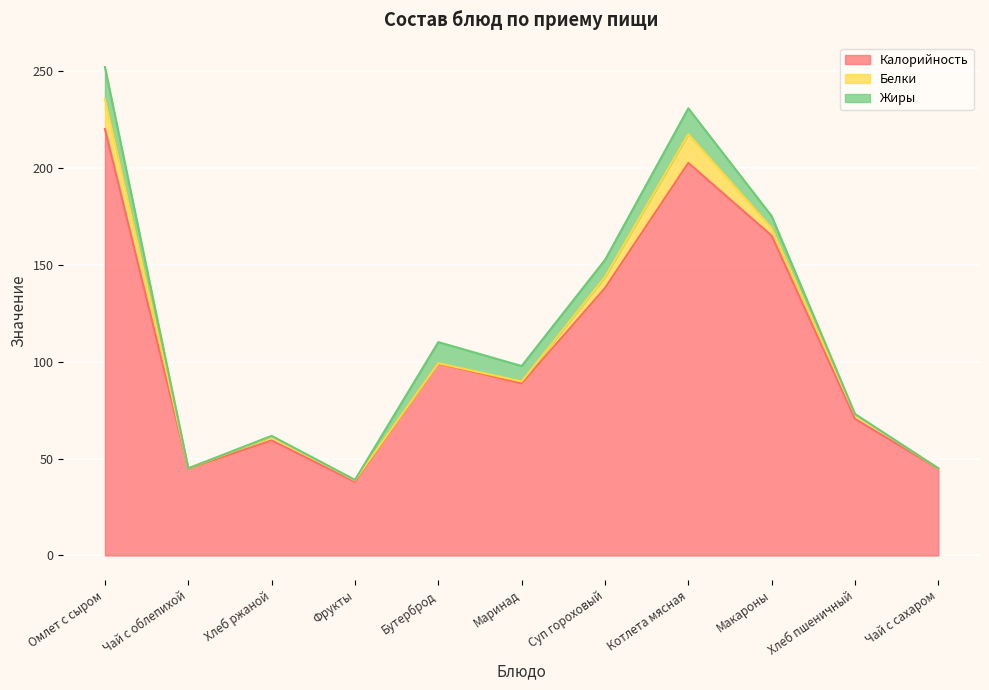

Is the value of Жиры at Фрукты greater than the value of Калорийность at Омлет с сыром?

No